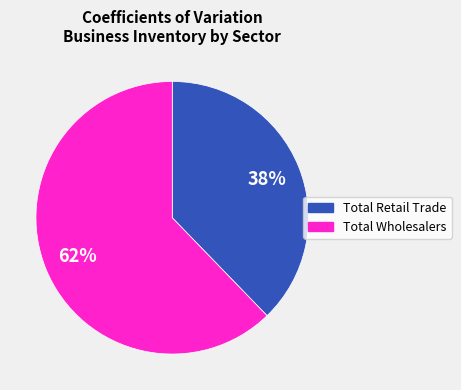

The Total Wholesalers slice represents 57% of the pie. True or false?

False